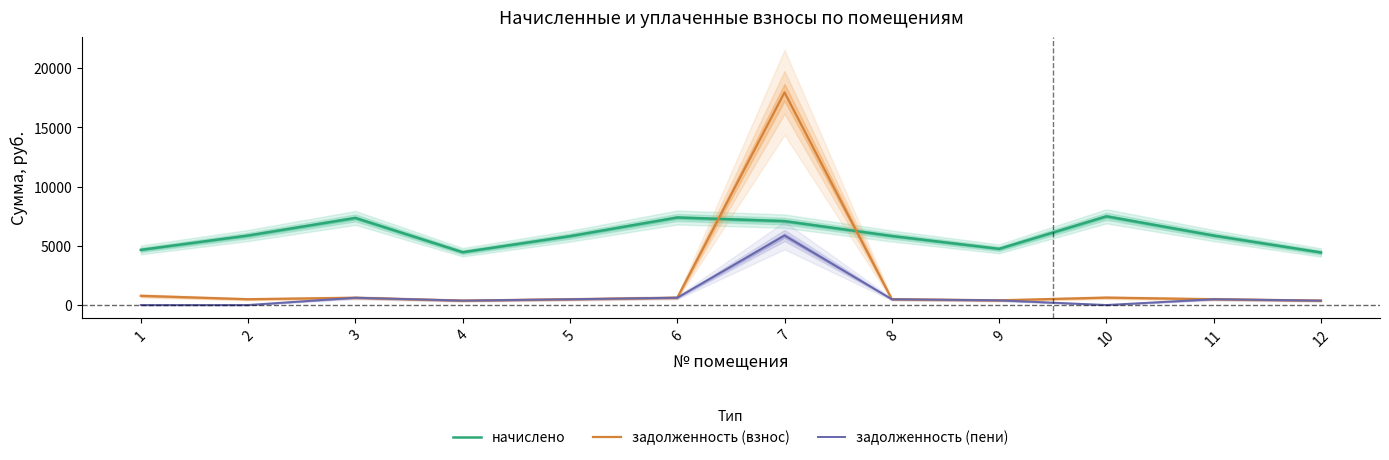

The value of задолженность (взнос) at 5 is 258.9. True or false?

False